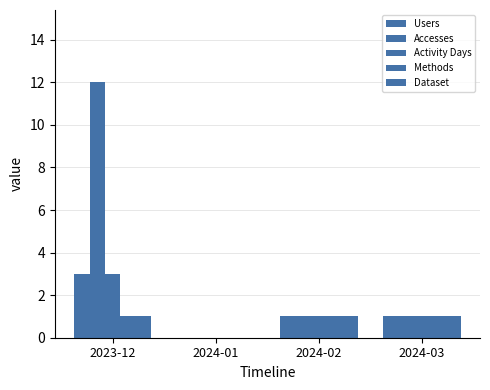

List the labels in order of Activity Days value, largest first.

2023-12, 2024-02, 2024-03, 2024-01